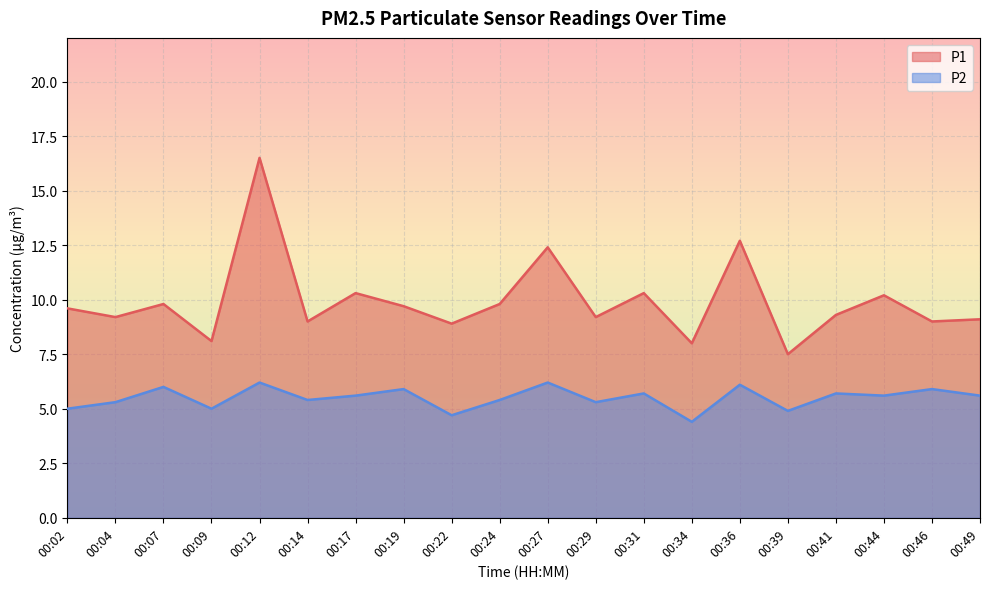

List the series in order of their overall mean, lowest first.

P2, P1